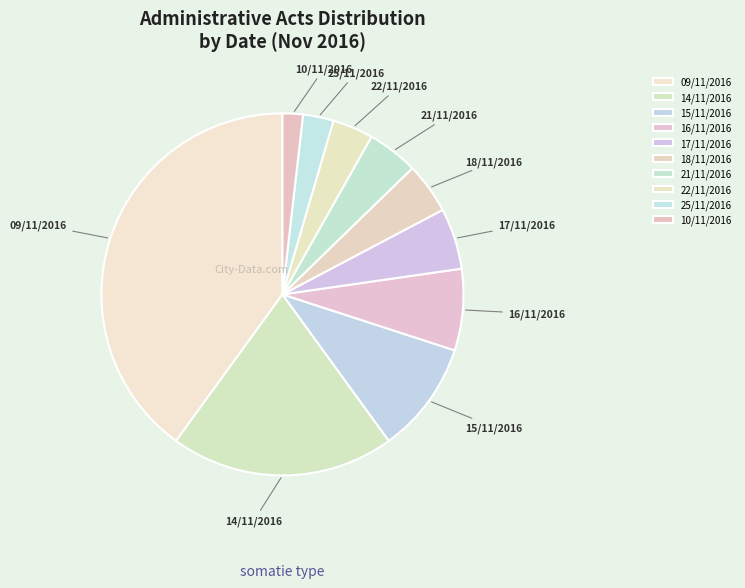

How many segments does this pie chart have?

10